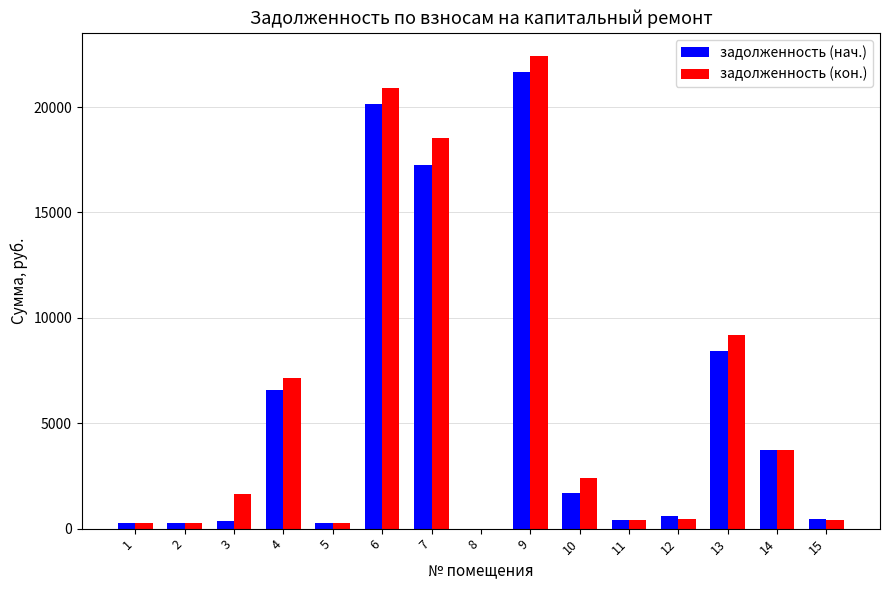

Are the bars grouped side by side (vs. stacked)?

Yes